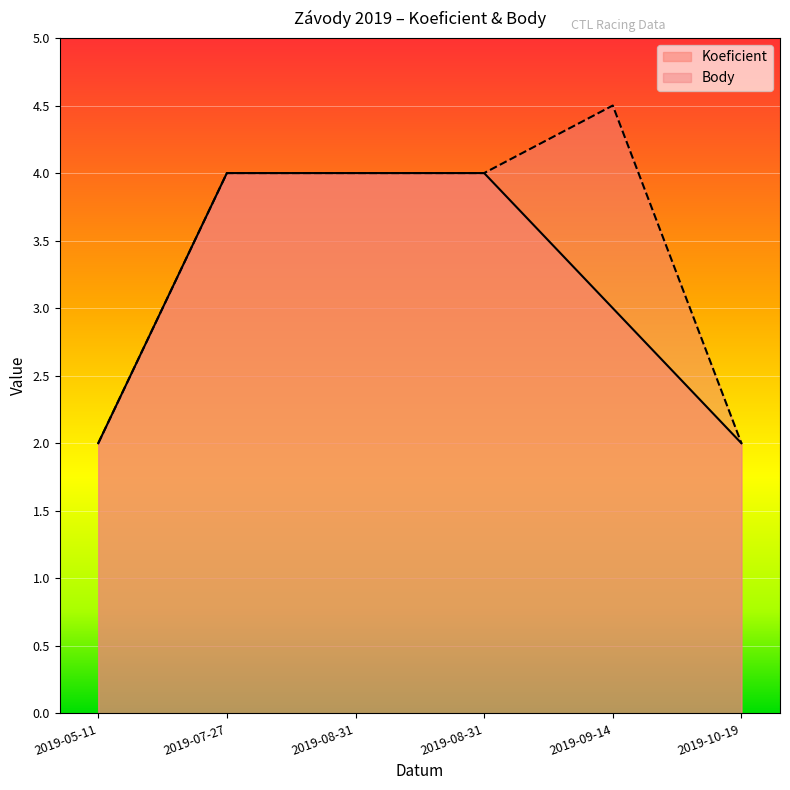

Which series has the largest range (max minus min)?

Body